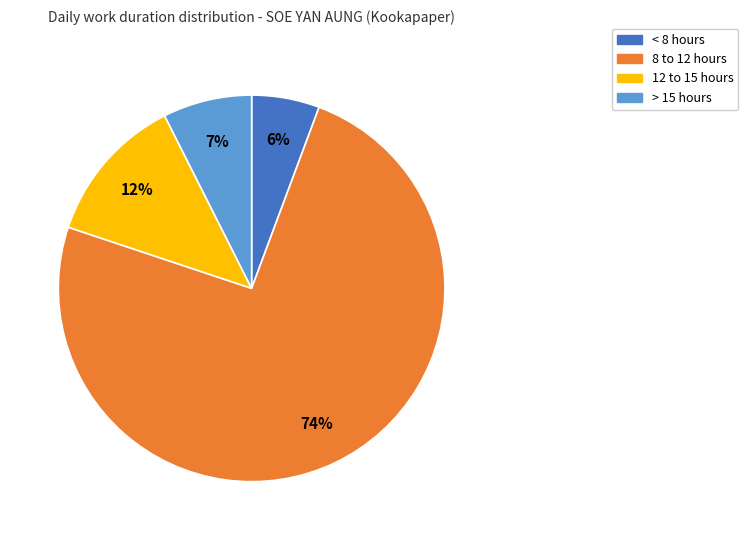

To the nearest percent, what is the average slice percentage?

25%